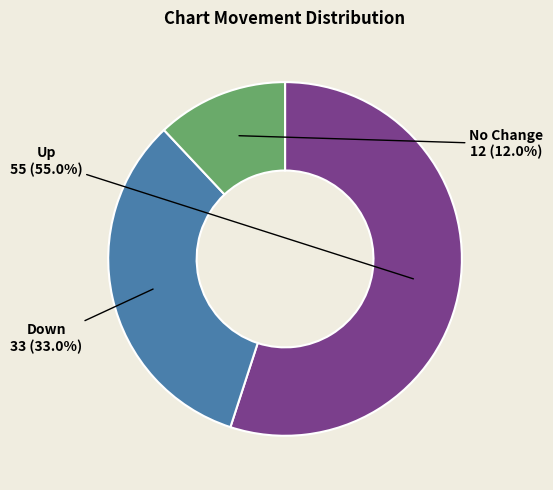

Count the number of slices in the pie.

3